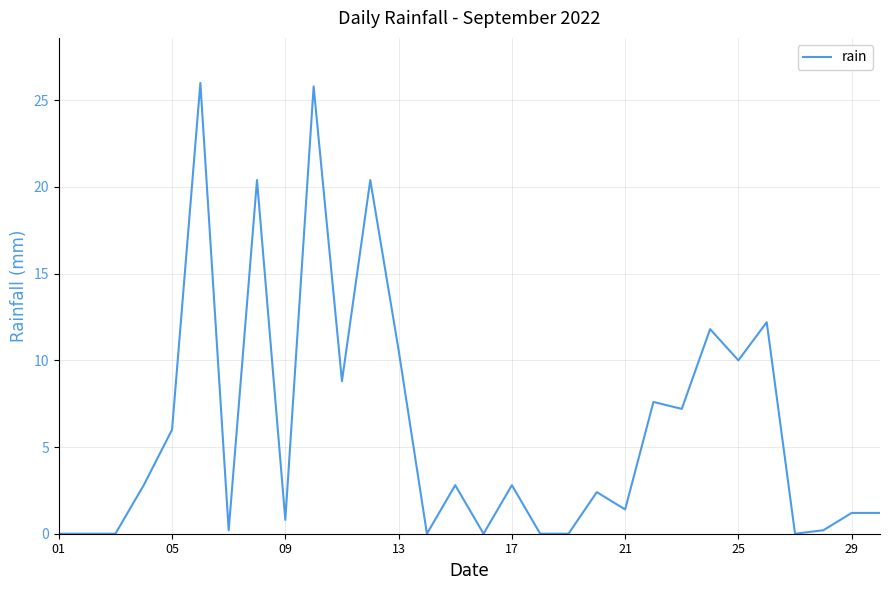

What is the sum of all values?

182.6